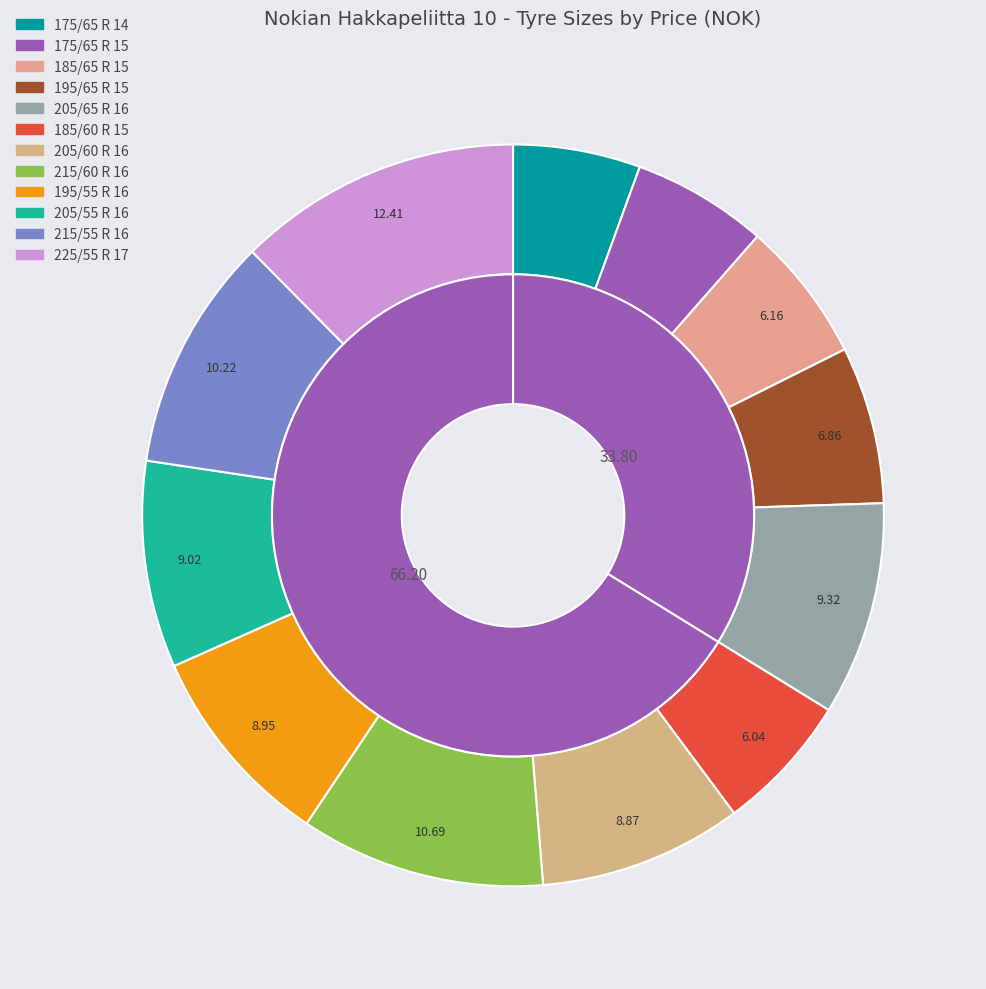

What percentage is the 175/65 R 14 slice, to the nearest percent?

6%